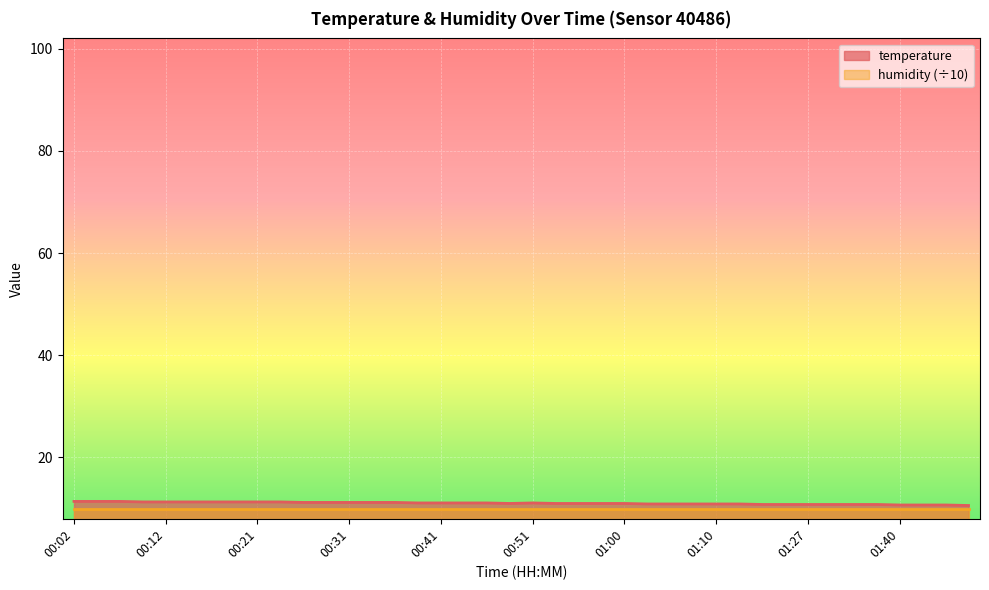

True or false: the data shows 11.1 at 00:43.

True